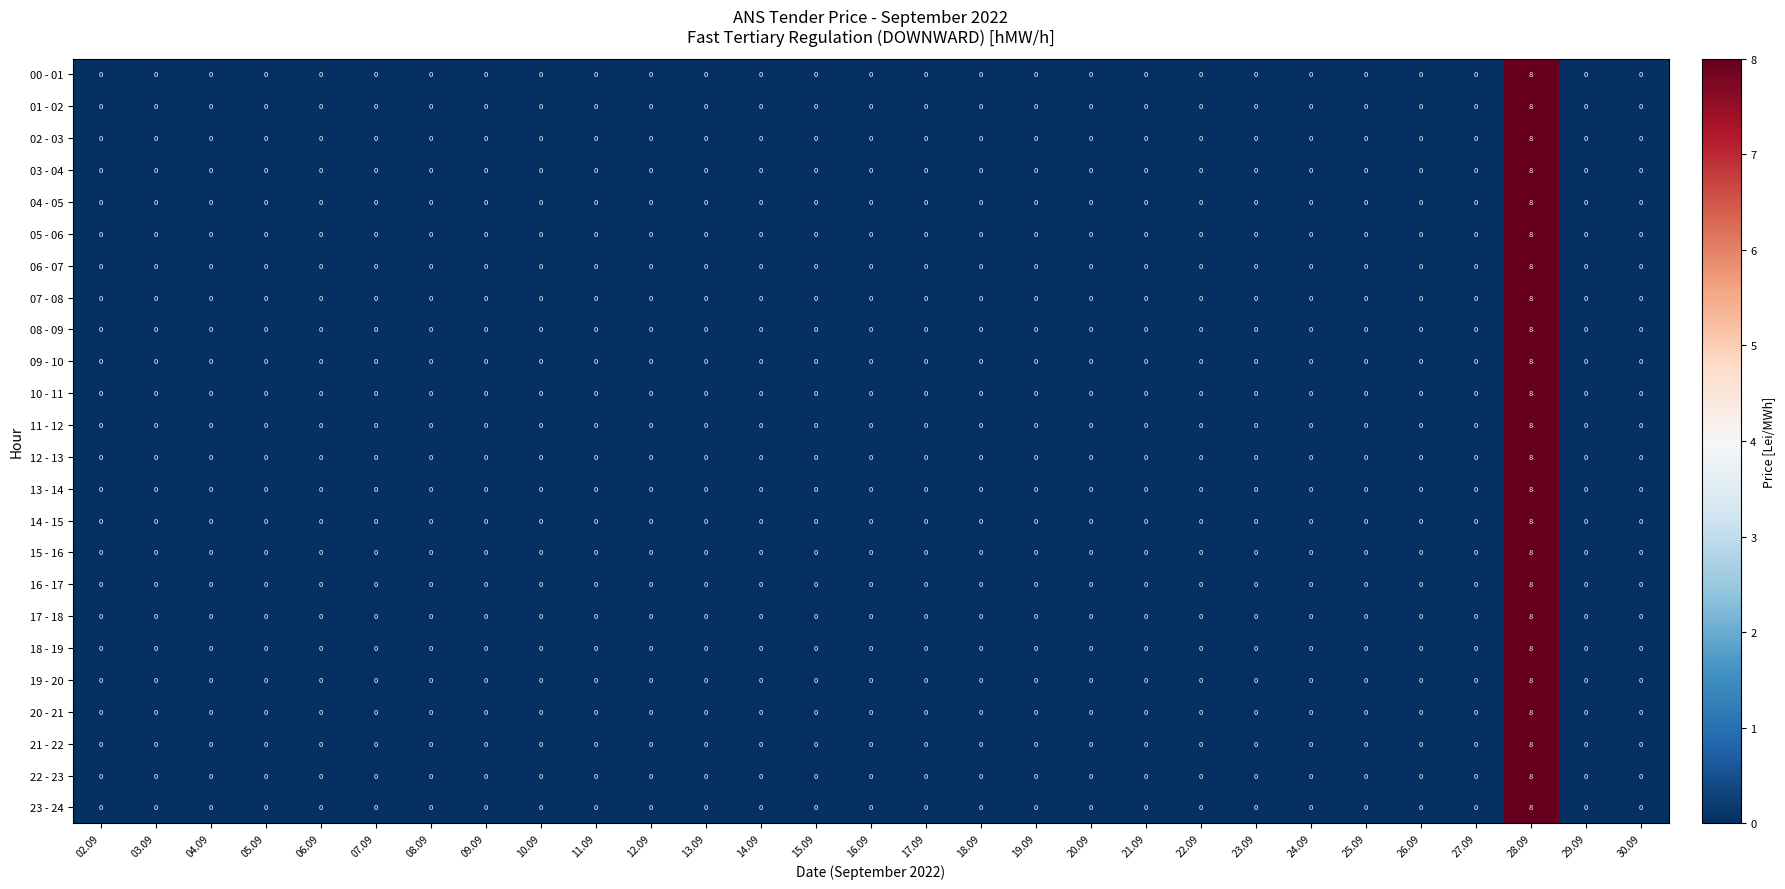

At which category is the sum across all series the highest?

28.09